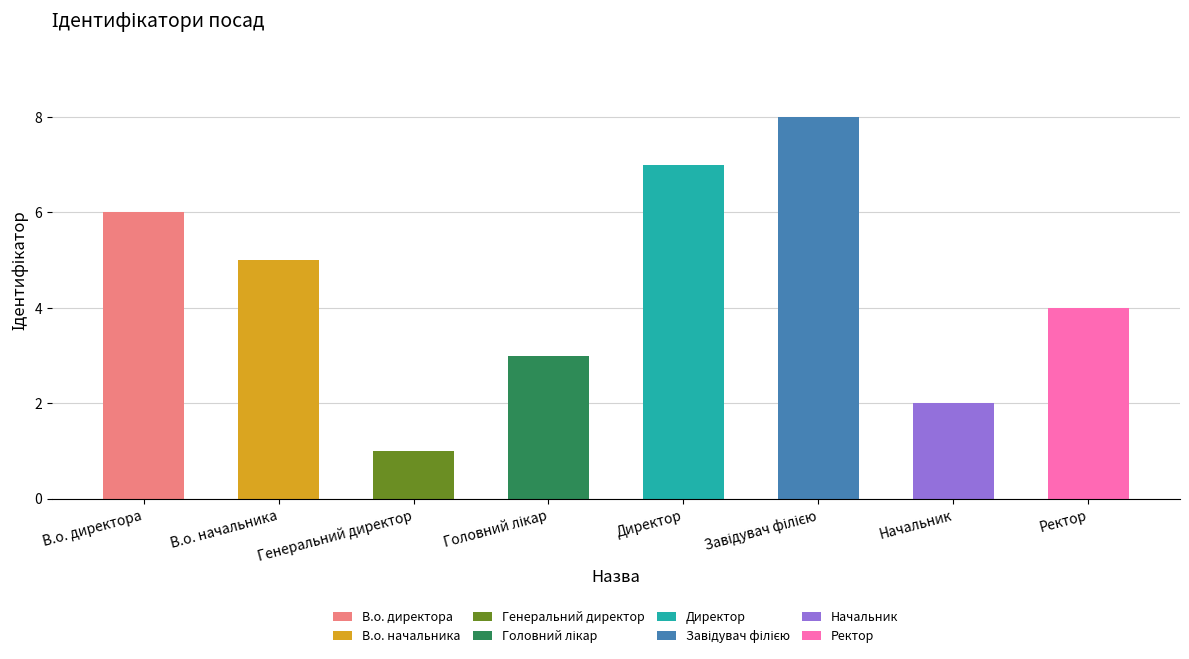

How many values are below 5?

4